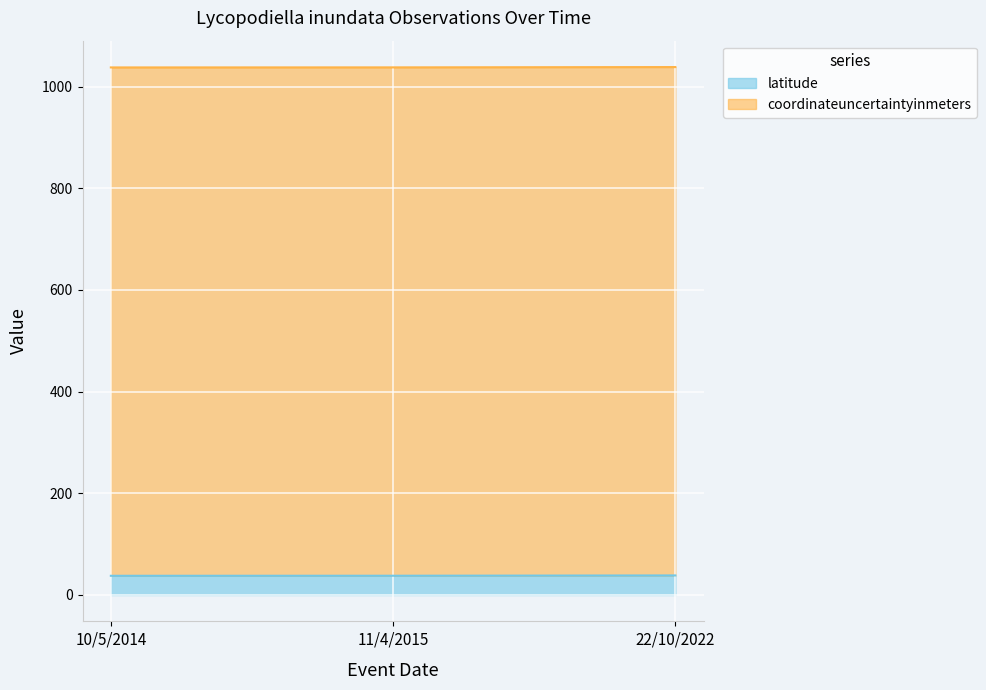

The chart shows a value of 58.0 at 10/5/2014. True or false?

False